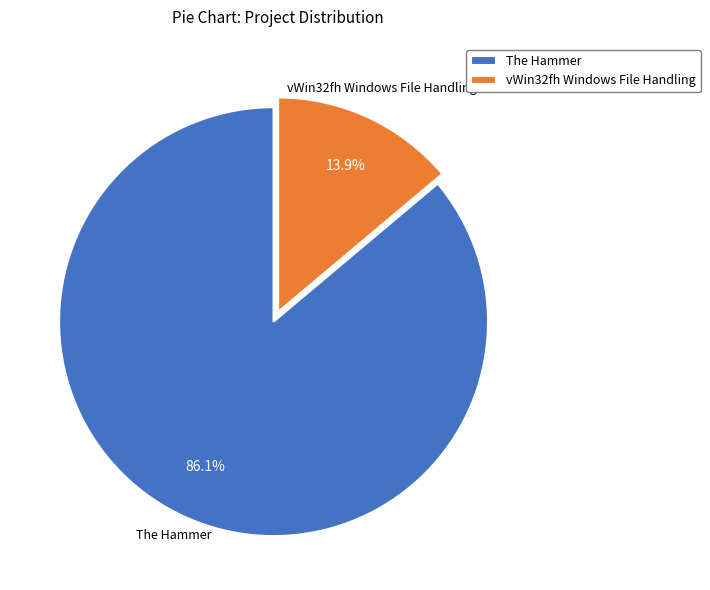

Between vWin32fh Windows File Handling and The Hammer, which is larger?

The Hammer